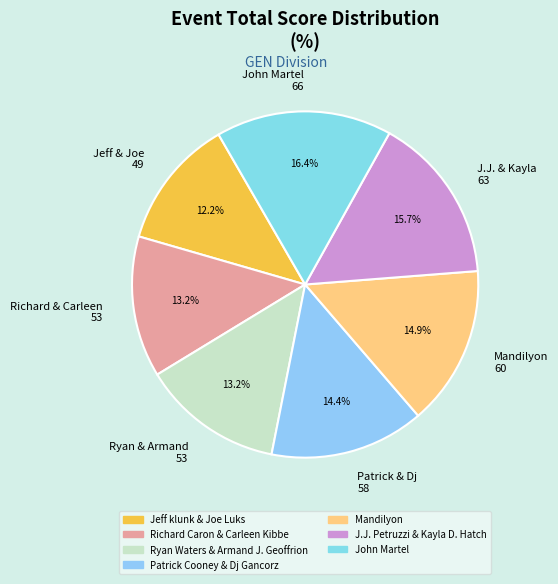

What is the ratio of the value at Richard & Carleen 53 to the value at Jeff & Joe 49?

1.1